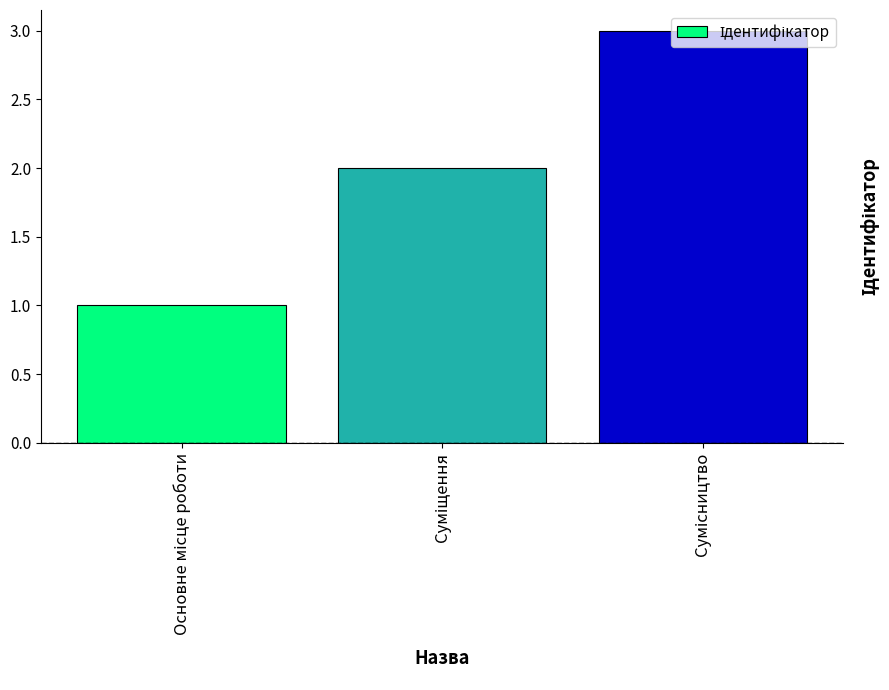

What is the greatest value displayed?

3